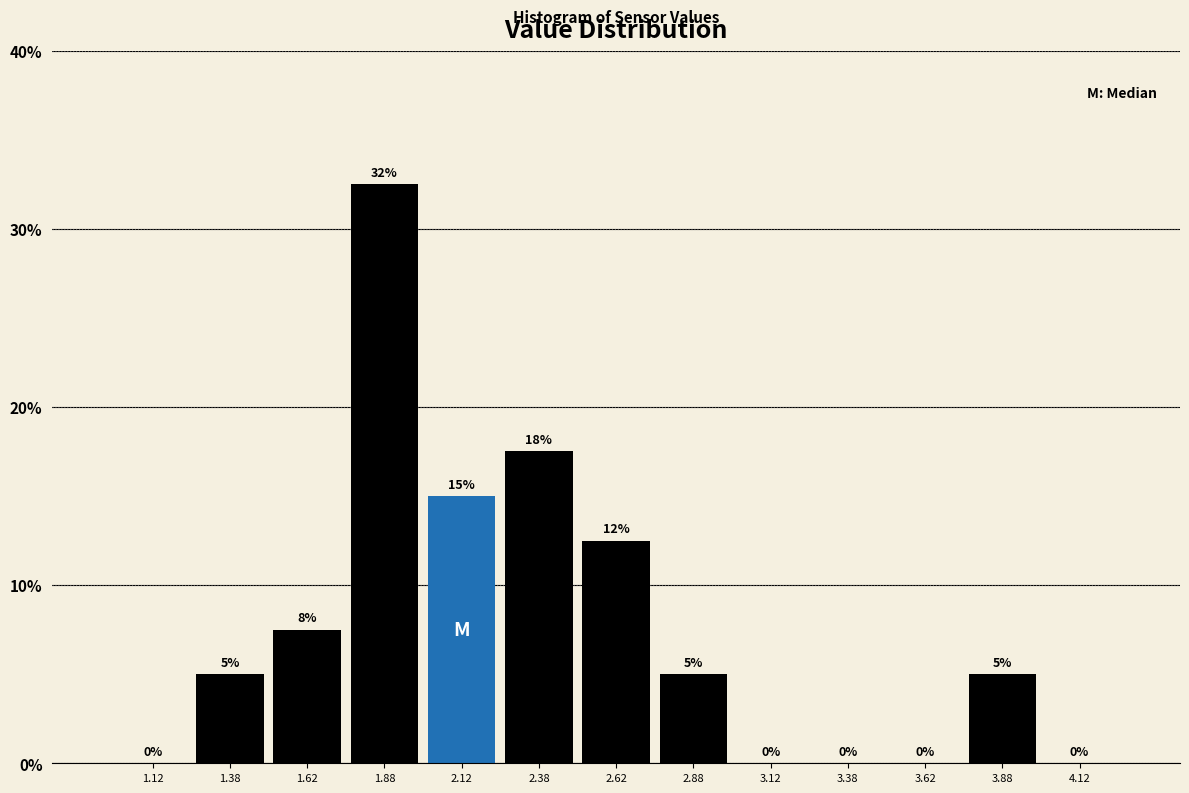

Over which range of the x-axis is the bar tallest?

1.75 to 2.00